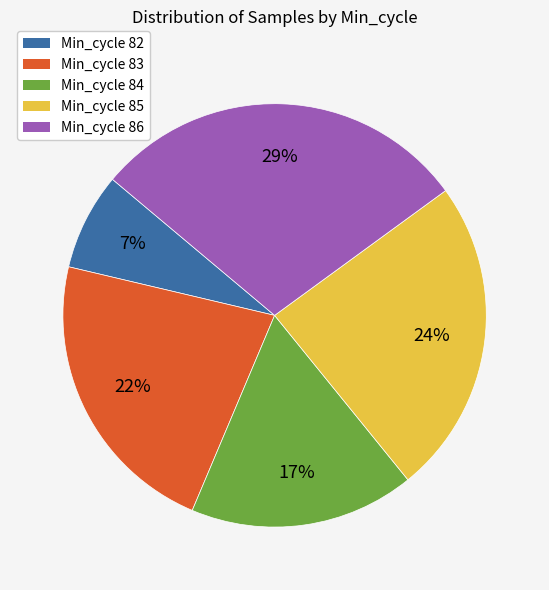

Does any single category account for the majority?

No